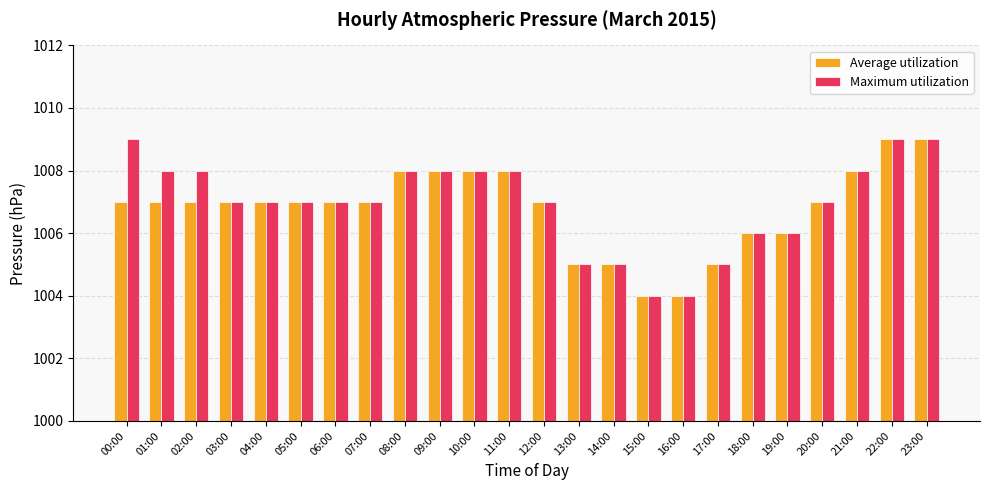

How many Average utilization values are between 1006 and 1008?

17